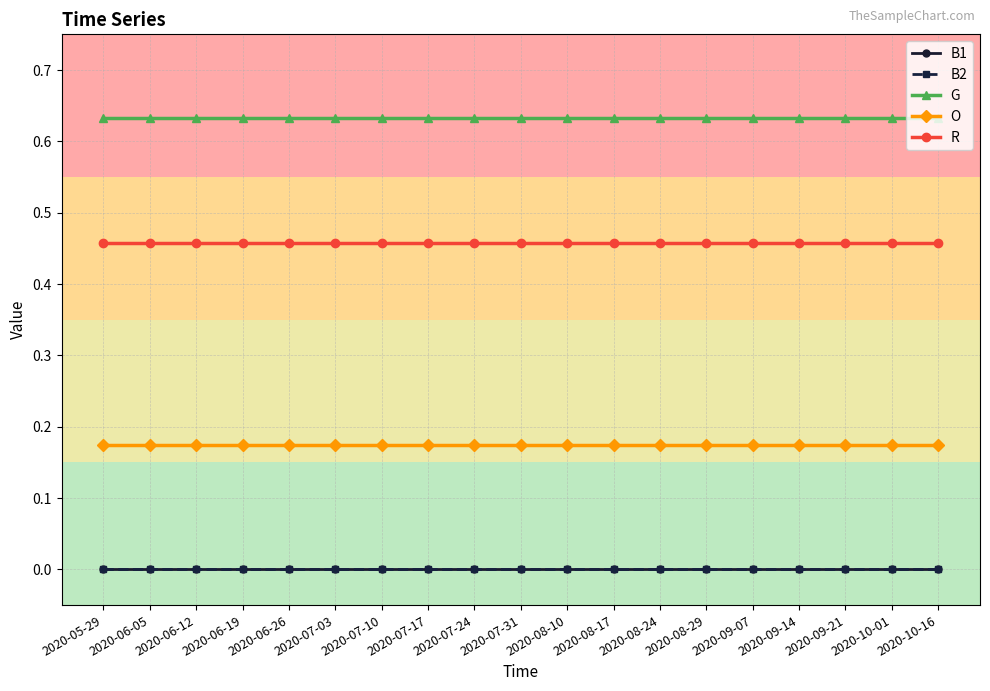

True or false: B2 and B1 cross at least once.

False